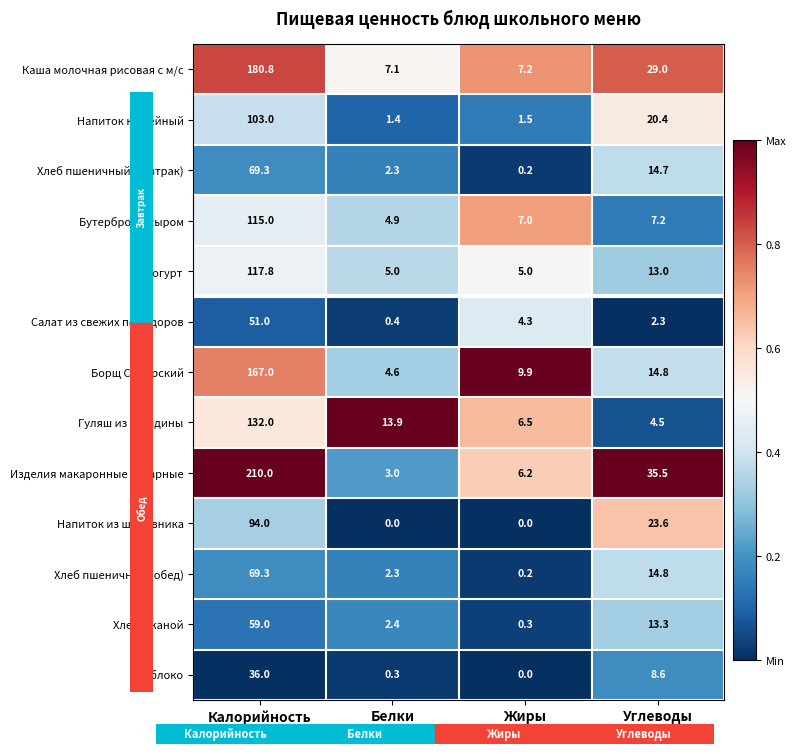

Count the number of categories in the chart.

4